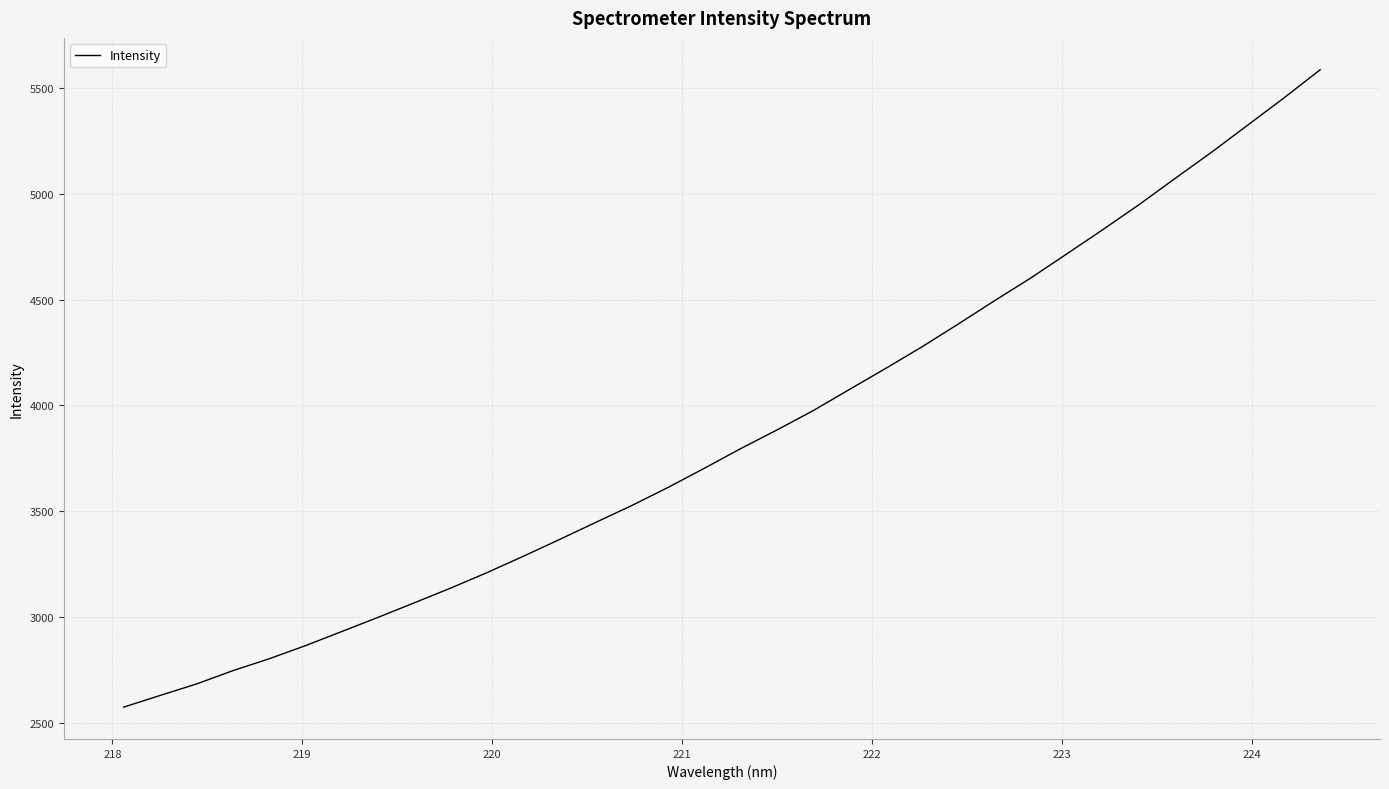

What is the smallest value displayed?

2573.6